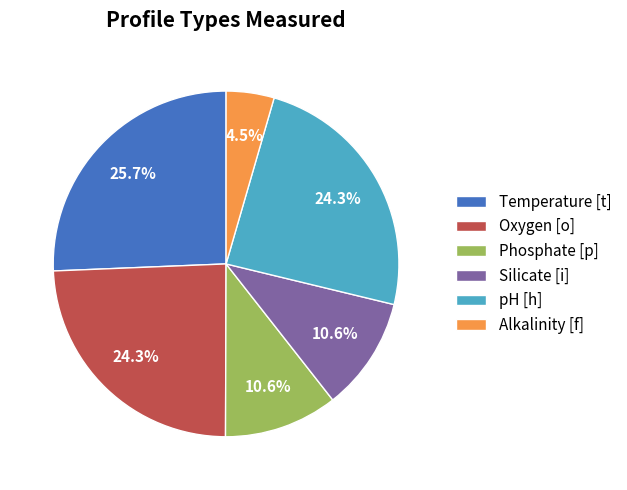

Do Phosphate [p] and Alkalinity [f] together represent more than half of the pie?

No